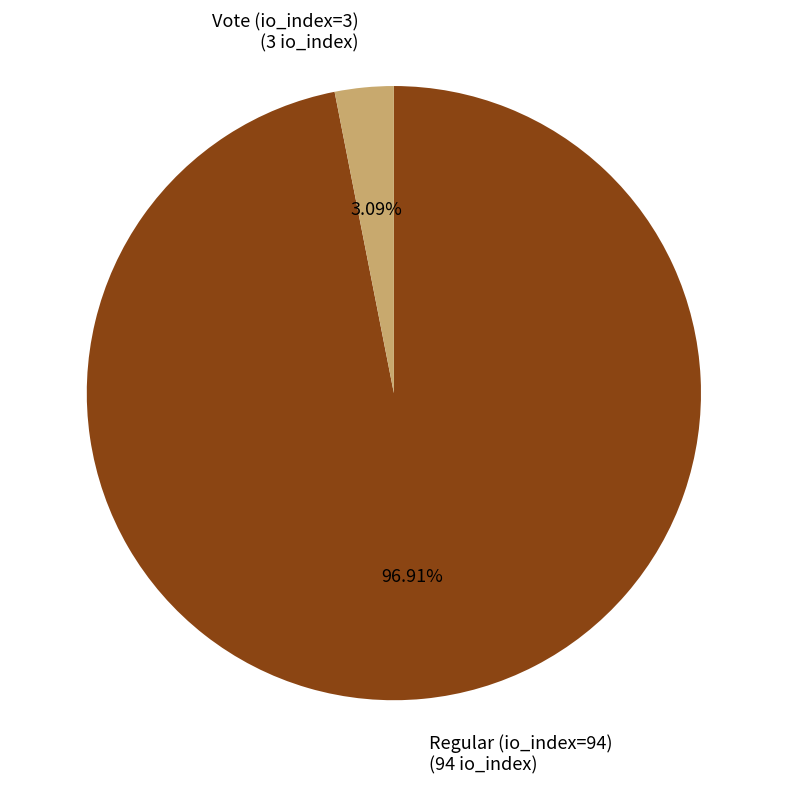

Rank the categories by value from highest to lowest.

Regular (io_index=94), Vote (io_index=3)